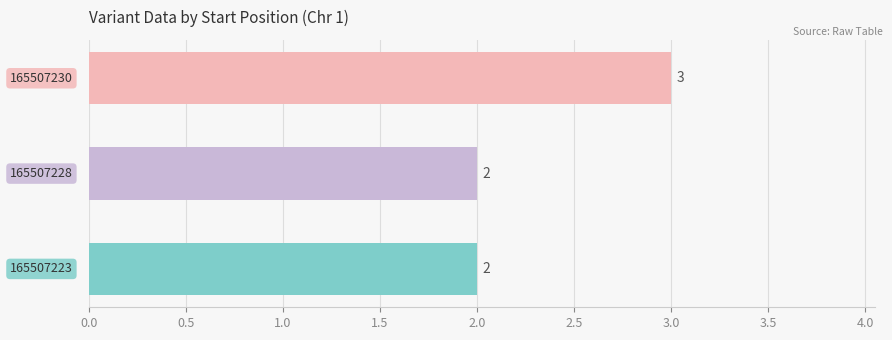

What is the greatest value displayed?

3